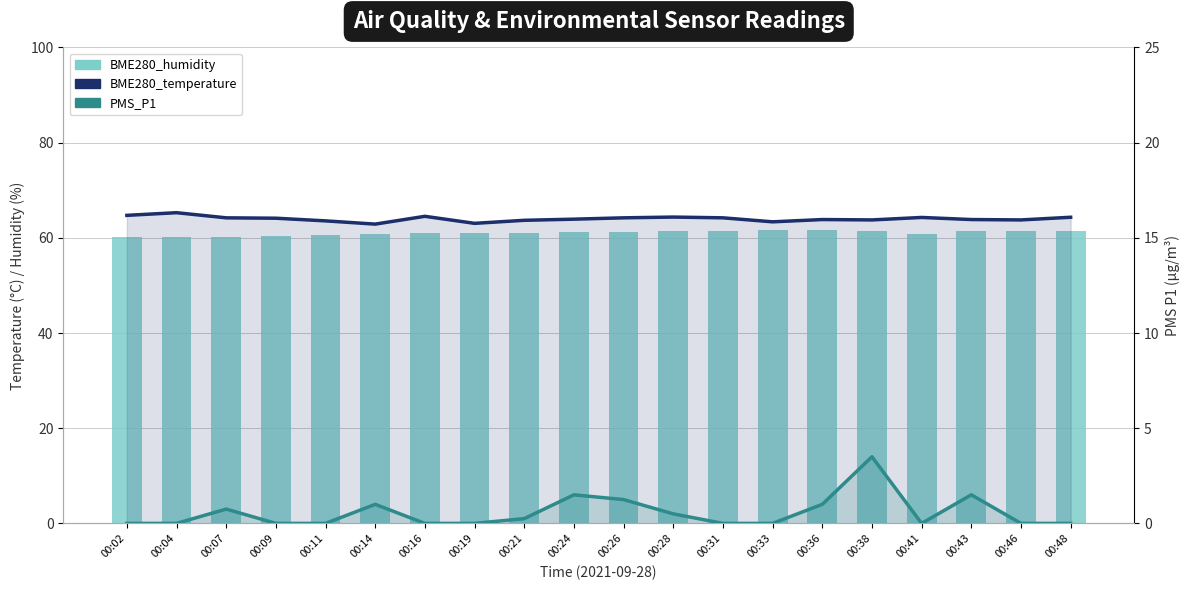

What is the difference between the second highest and second lowest values in the BME280_temperature series?

0.4